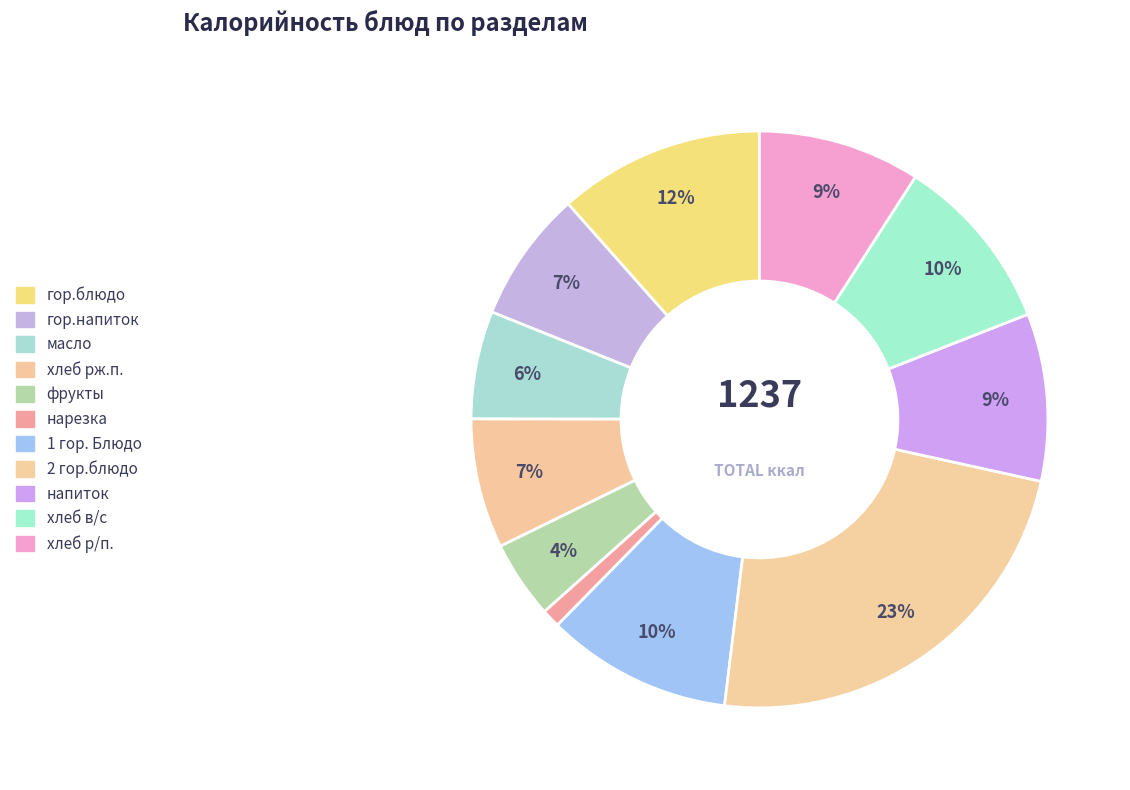

How many slices are in this pie chart?

11